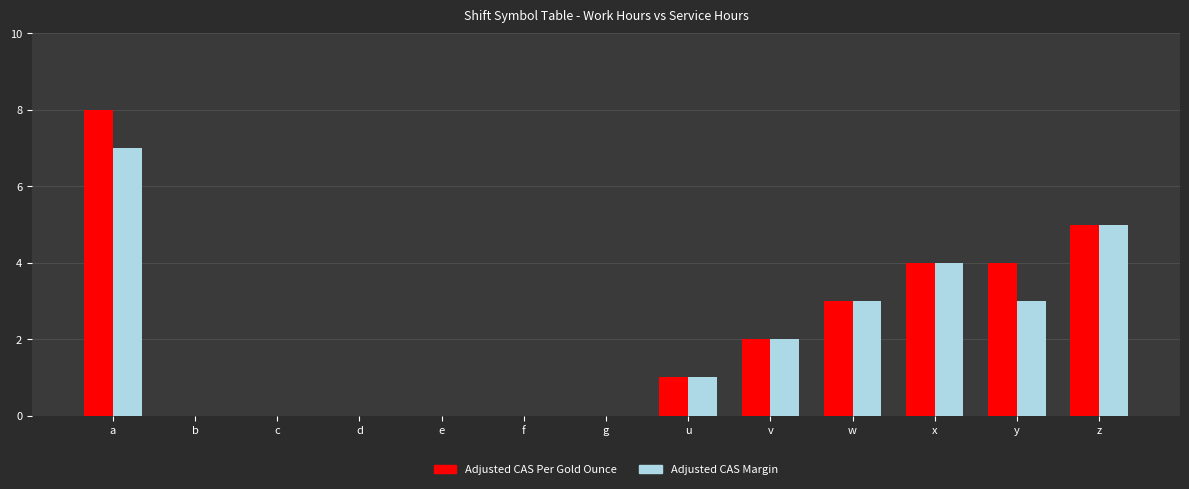

The value of Adjusted CAS Margin at a is 7. True or false?

True